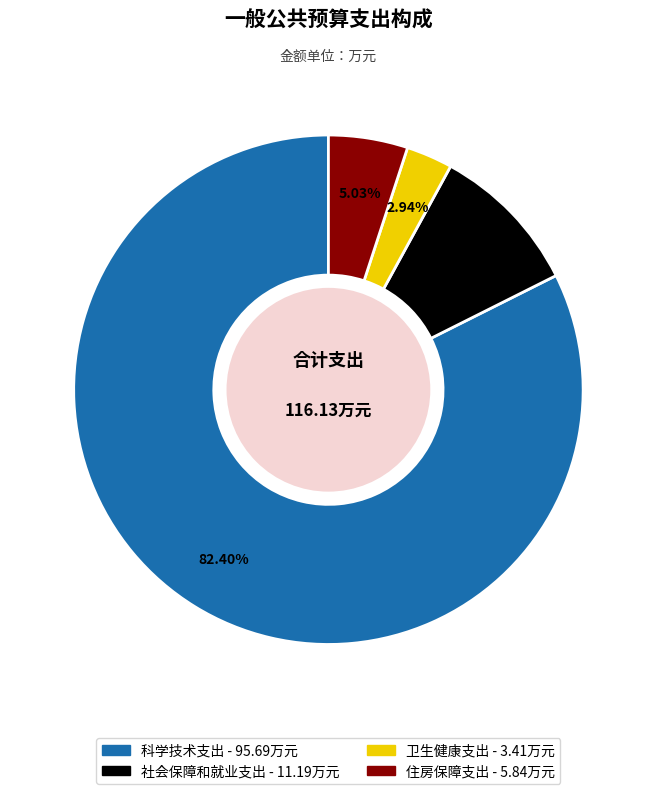

Which category has the smallest portion of the pie?

卫生健康支出